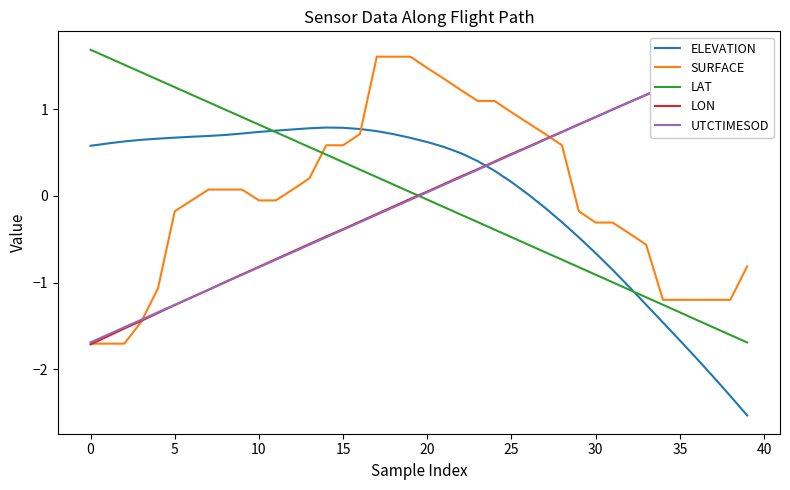

What is the highest value of the LAT series?

1.7